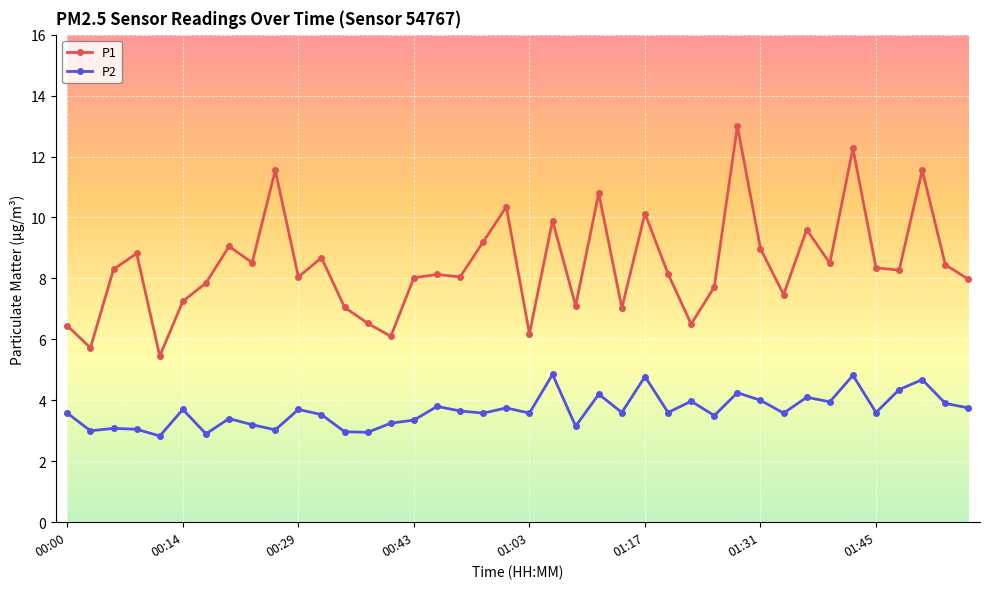

What is the average value of the P2 series?

3.7